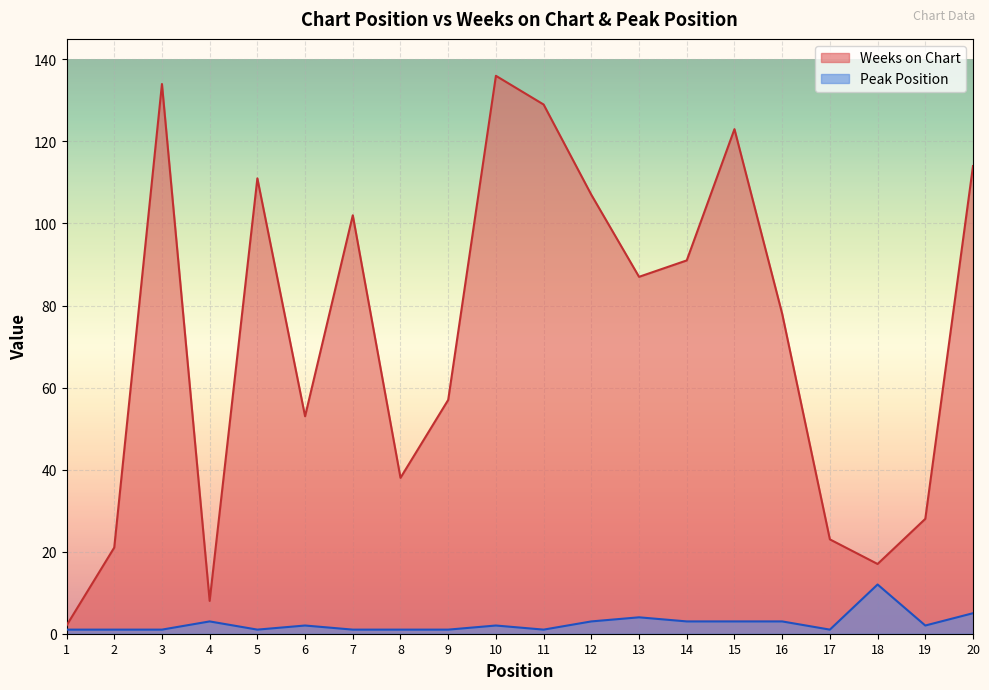

What are all the series names shown in the legend?

Weeks on Chart, Peak Position